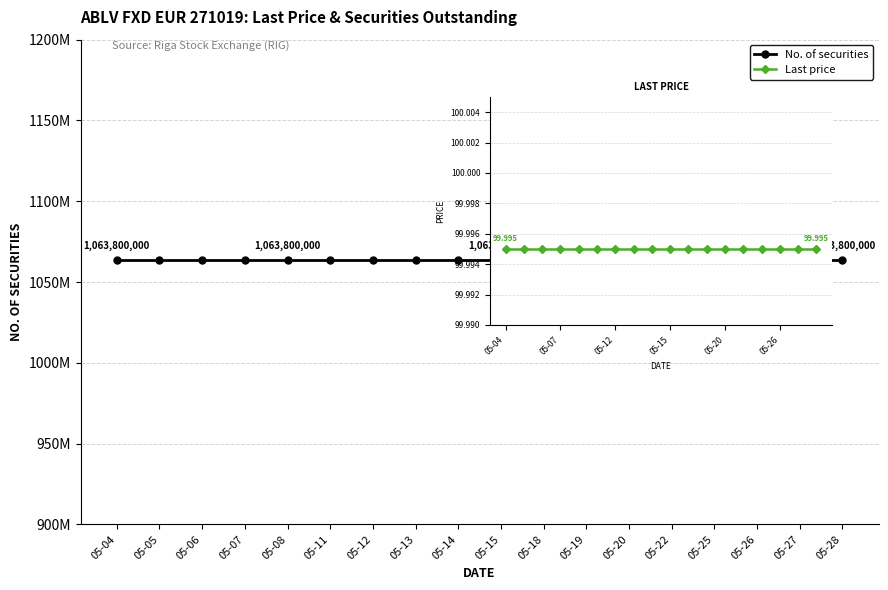

Between 05-04 and 05-11, which series saw the biggest shift?

No. of securities